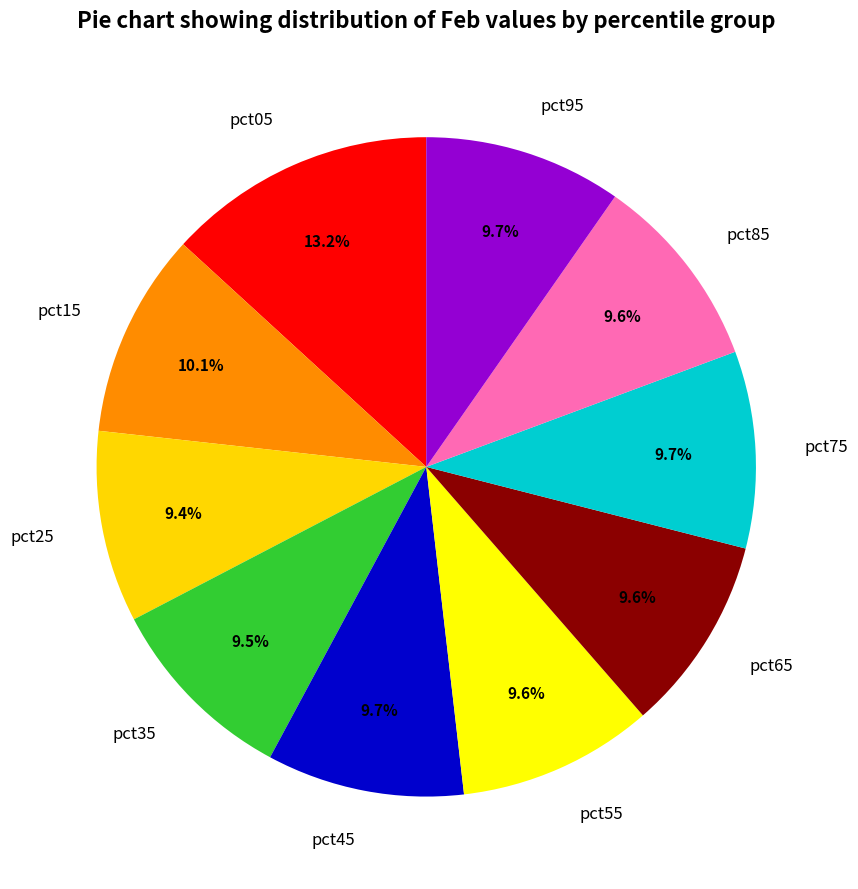

Is there a majority slice in this chart?

No